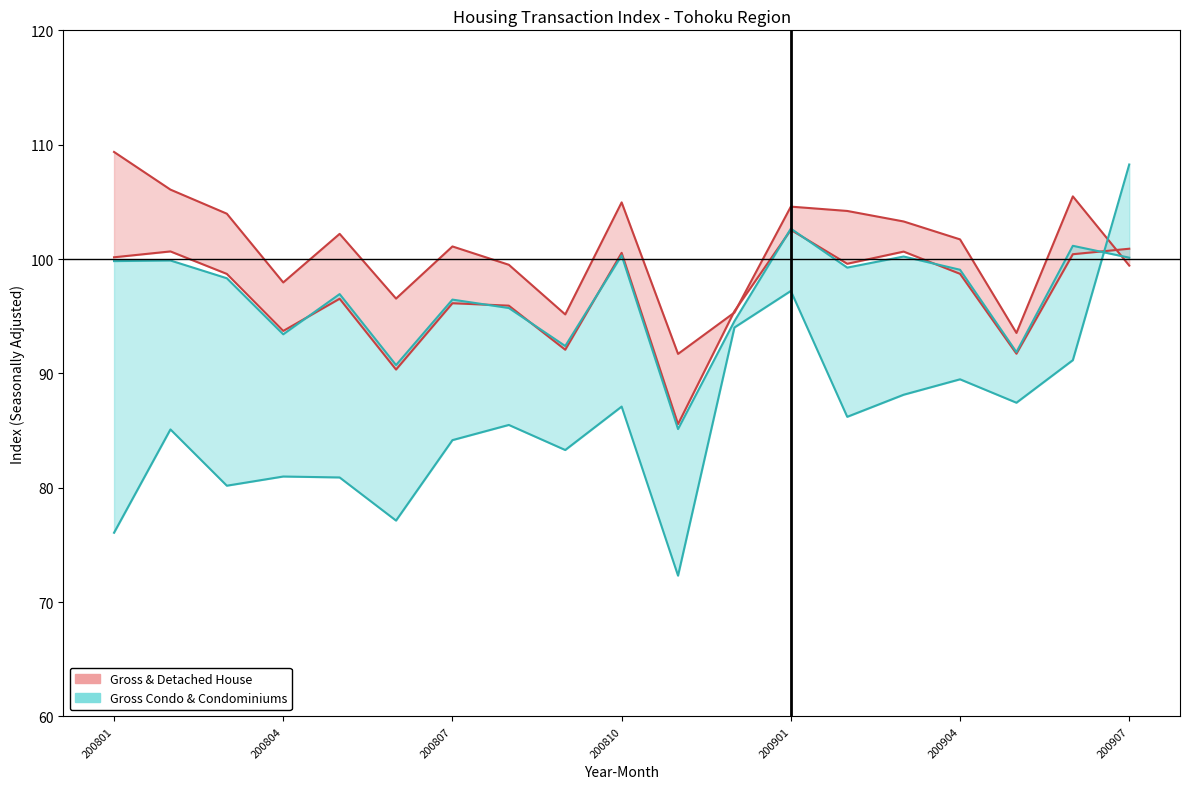

Where do Gross Condo & Condominiums and Gross & Detached House first cross each other?

200810 and 200901